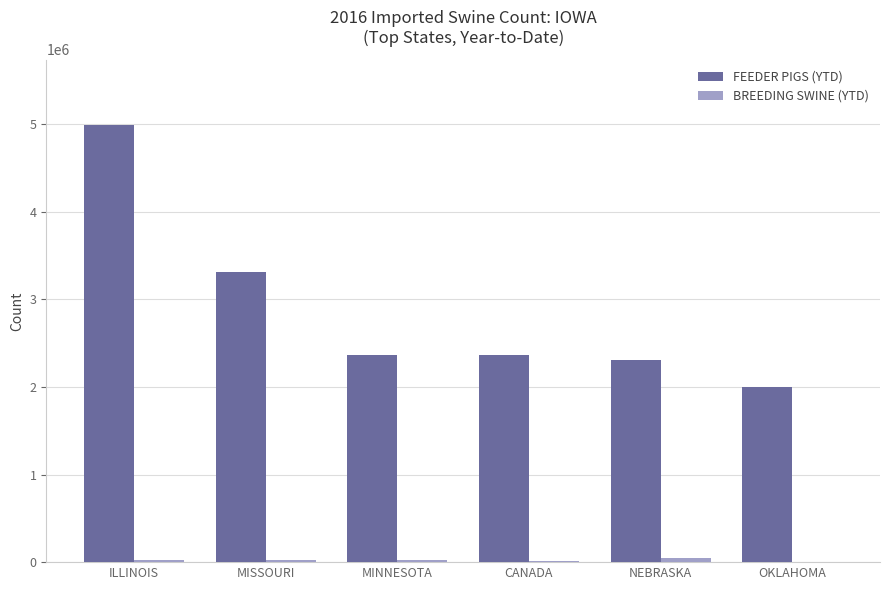

What is the sum of all FEEDER PIGS (YTD) values?

17344955